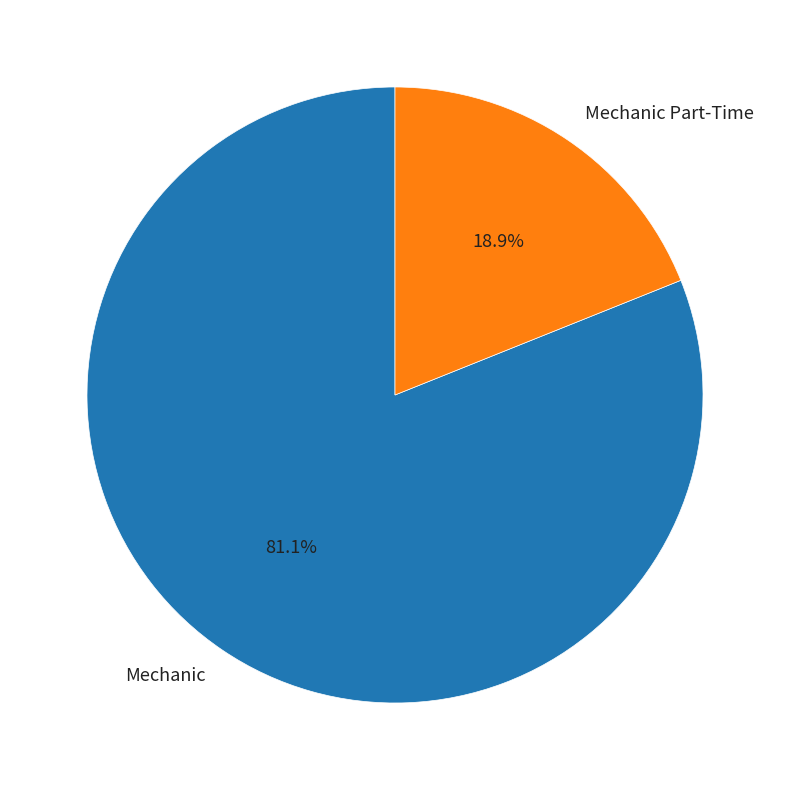

Combined, what portion of the pie is Mechanic and Mechanic Part-Time?

100.0%